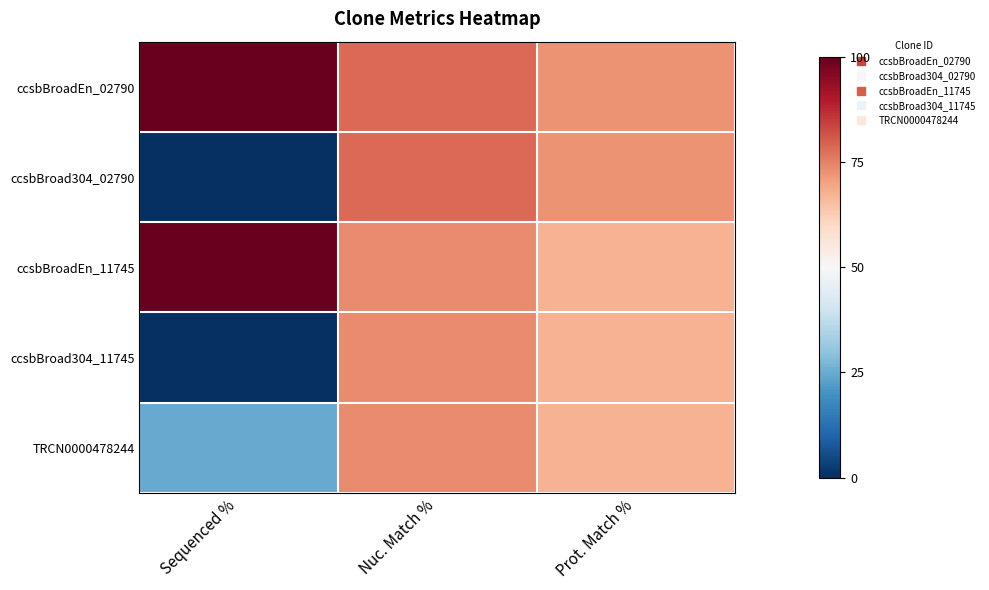

Reading right to left, transcribe all the data shown in this chart.

ccsbBroadEn_02790: Prot. Match %=72.5	Nuc. Match %=78.5	Sequenced %=100.0
ccsbBroad304_02790: Prot. Match %=72.5	Nuc. Match %=78.5	Sequenced %=0.0
ccsbBroadEn_11745: Prot. Match %=67.2	Nuc. Match %=73.7	Sequenced %=100.0
ccsbBroad304_11745: Prot. Match %=67.2	Nuc. Match %=73.7	Sequenced %=0.0
TRCN0000478244: Prot. Match %=67.2	Nuc. Match %=73.7	Sequenced %=24.7